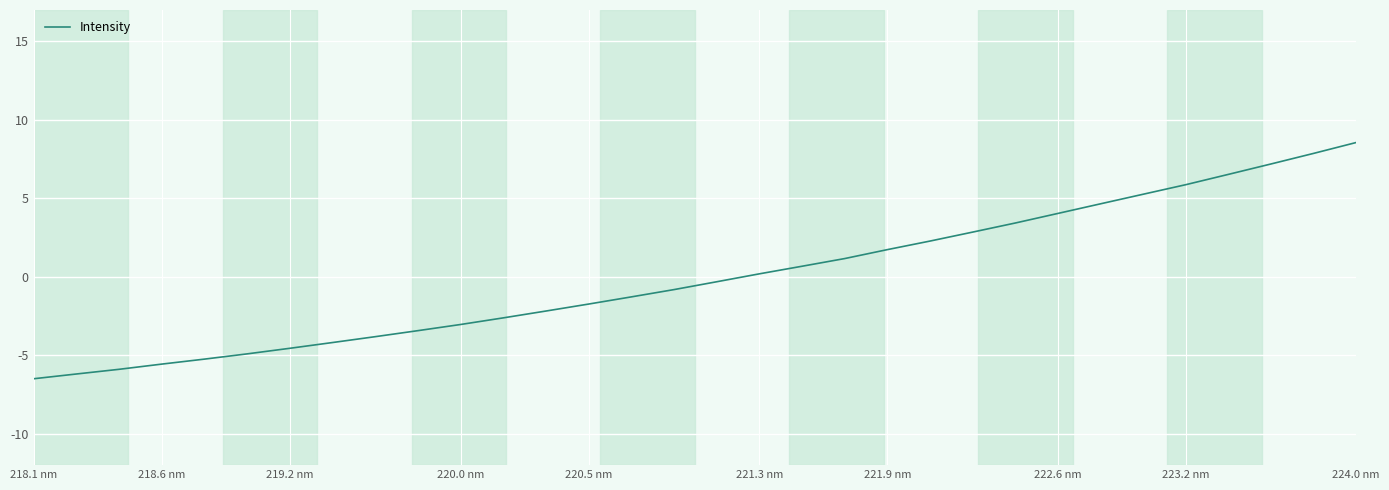

How many lines are shown in the chart?

1